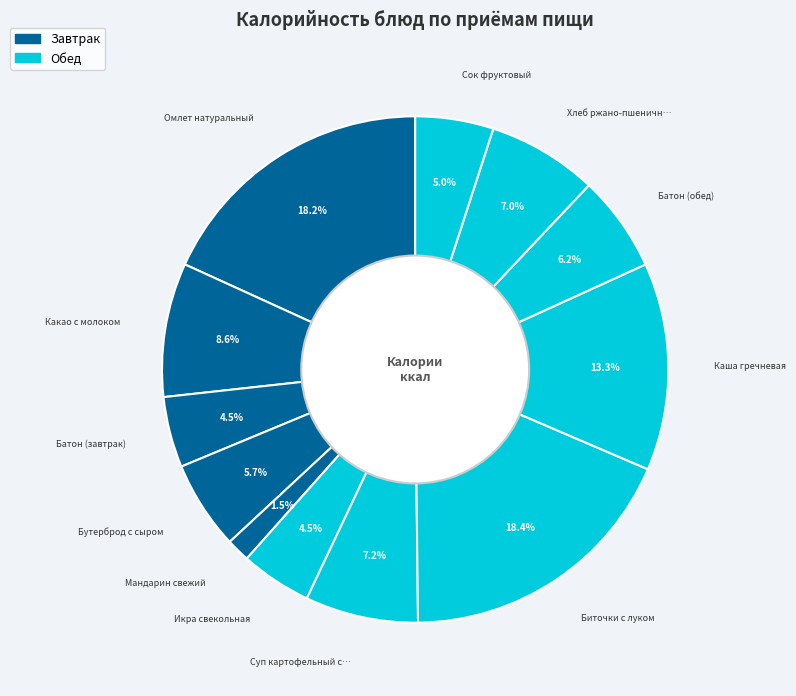

Which category has the smallest portion of the pie?

Мандарин свежий